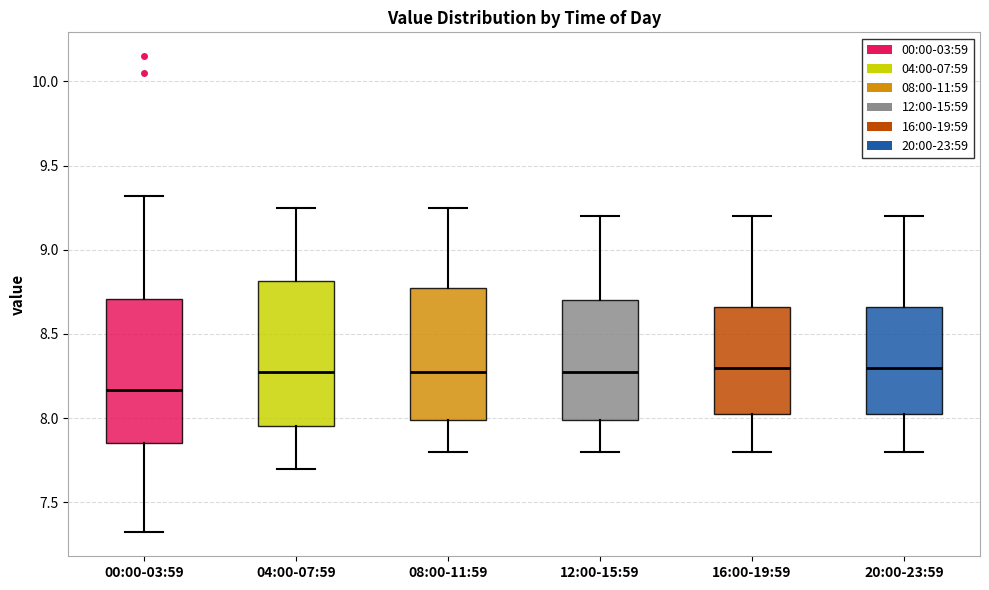

Where does the lower whisker of the box for 08:00-11:59 end on the y-axis? The values are not printed on the chart, so give them approximately, as read against the axis.

7.80